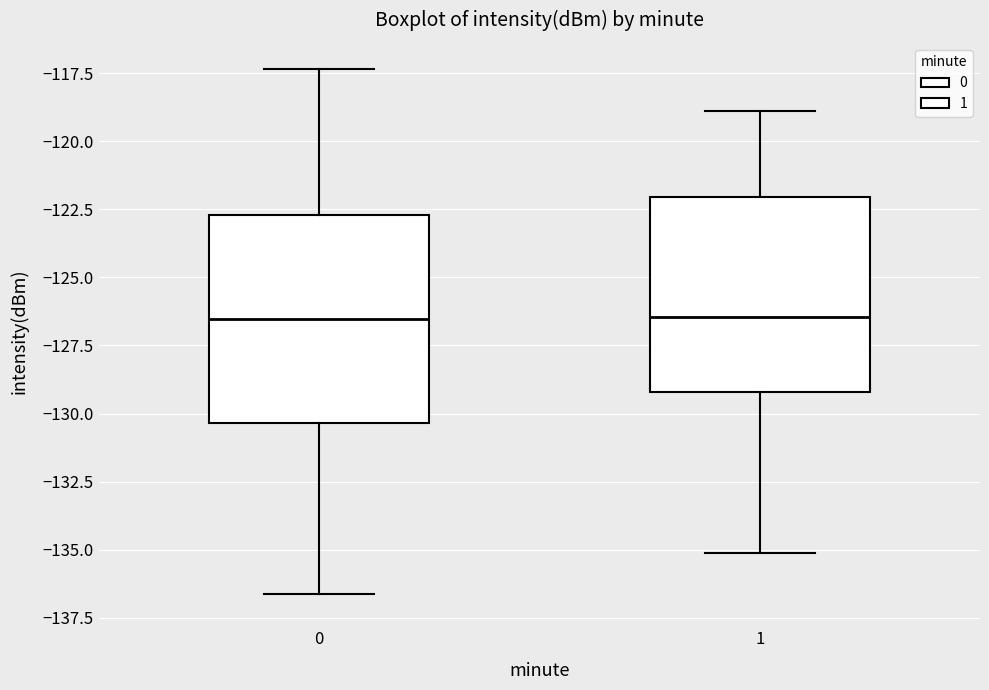

Reading left to right, transcribe this box plot: for each box, give where its median line is, the range the box spans, and where its two whiskers end, as read against the y-axis. The values are not printed on the chart, so give them approximately, as read against the axis.

0: median -126.5, box -130.5 to -122.5, whiskers -136.5 to -117.5
1: median -126.5, box -129.0 to -122.0, whiskers -135.0 to -119.0